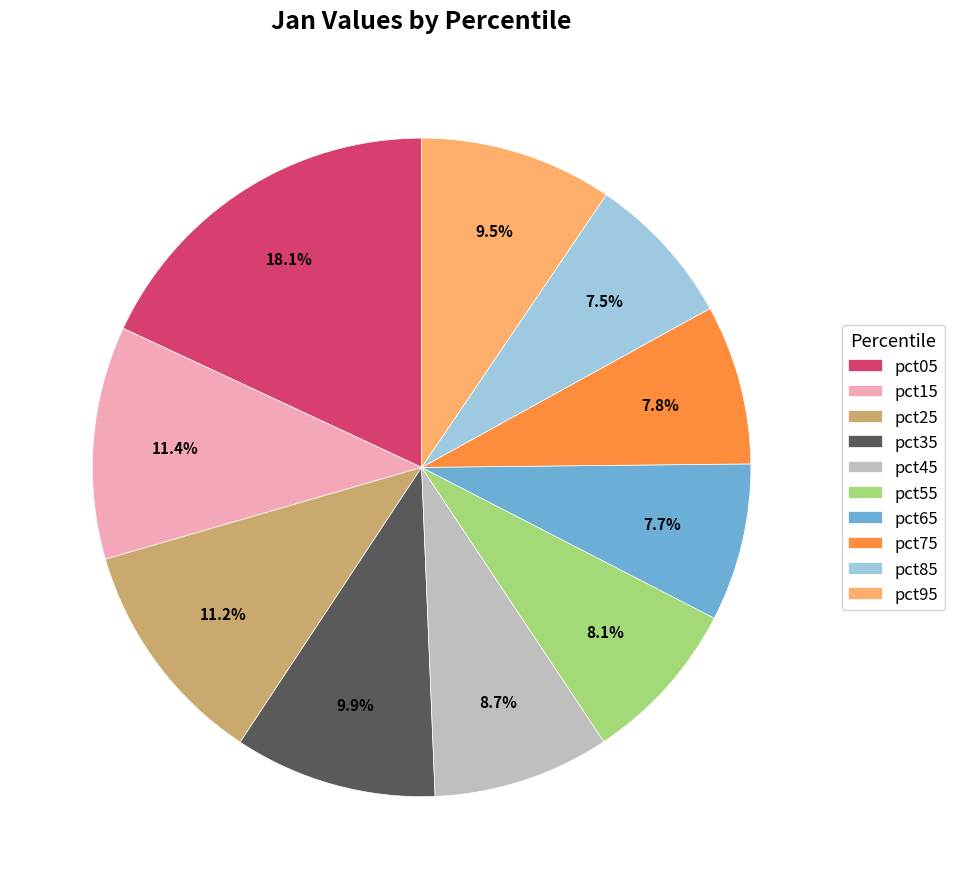

Which category has the biggest portion of the pie?

pct05